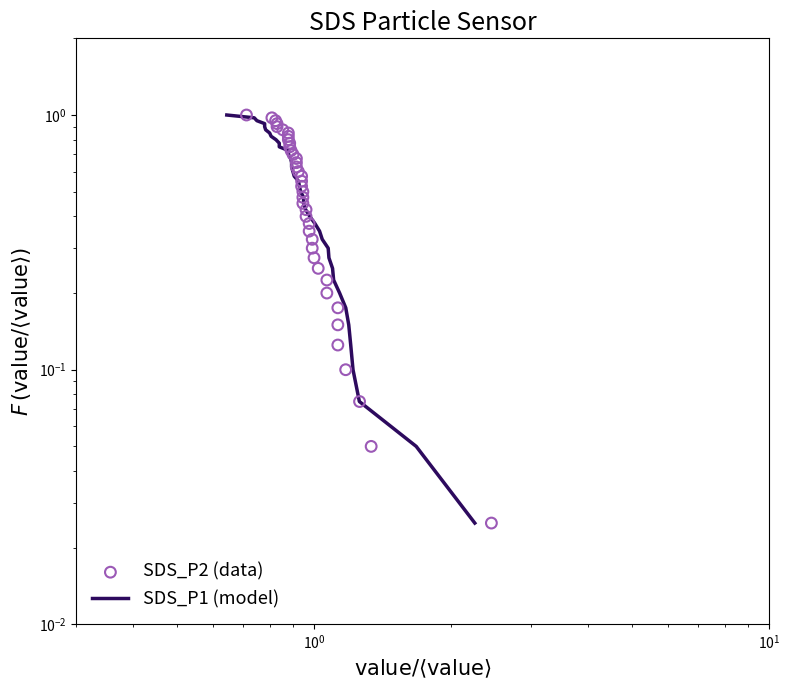

Which series contains the lowest Y value?

SDS_P1 (model)